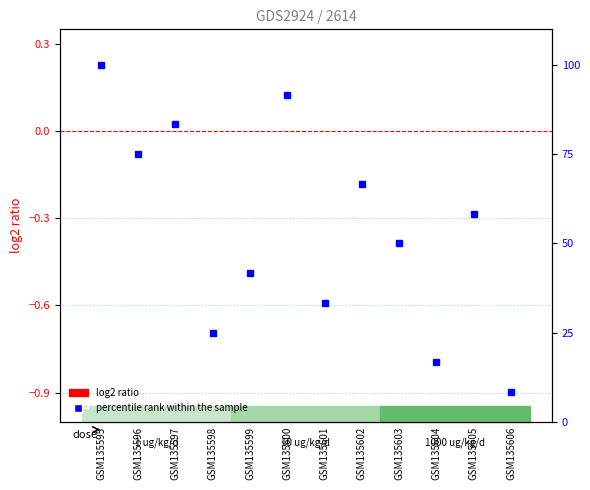

Are the bars horizontal?

No